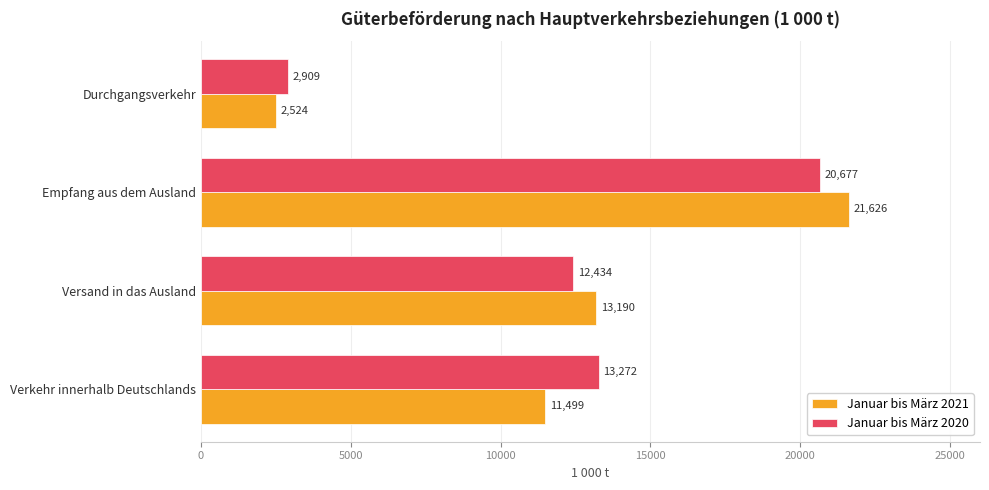

What is the difference between the highest and lowest values at Empfang aus dem Ausland?

949.0